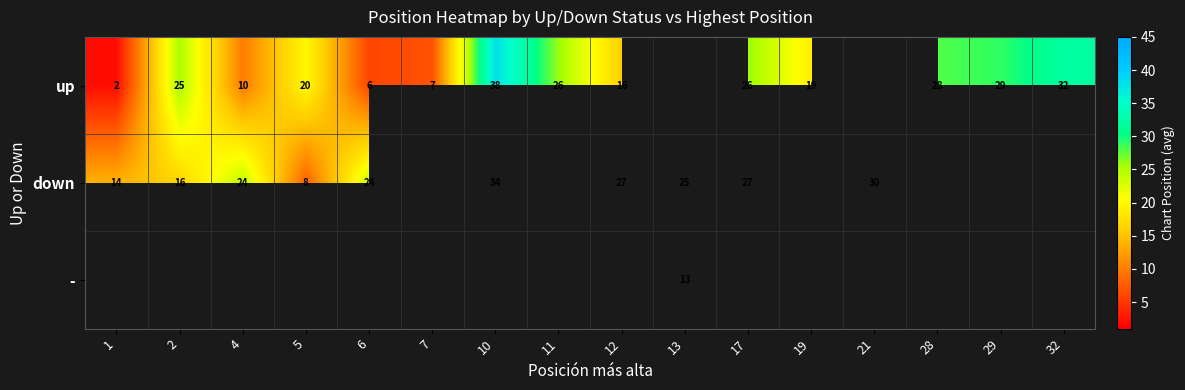

True or false: - has a value of 13 at 13.

True